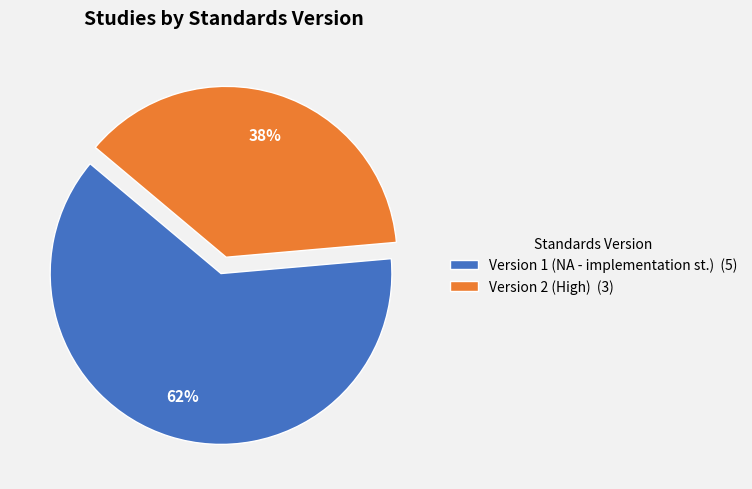

What percentage is the Version 1 (NA - implementation st.) (5) slice, to the nearest percent?

62%